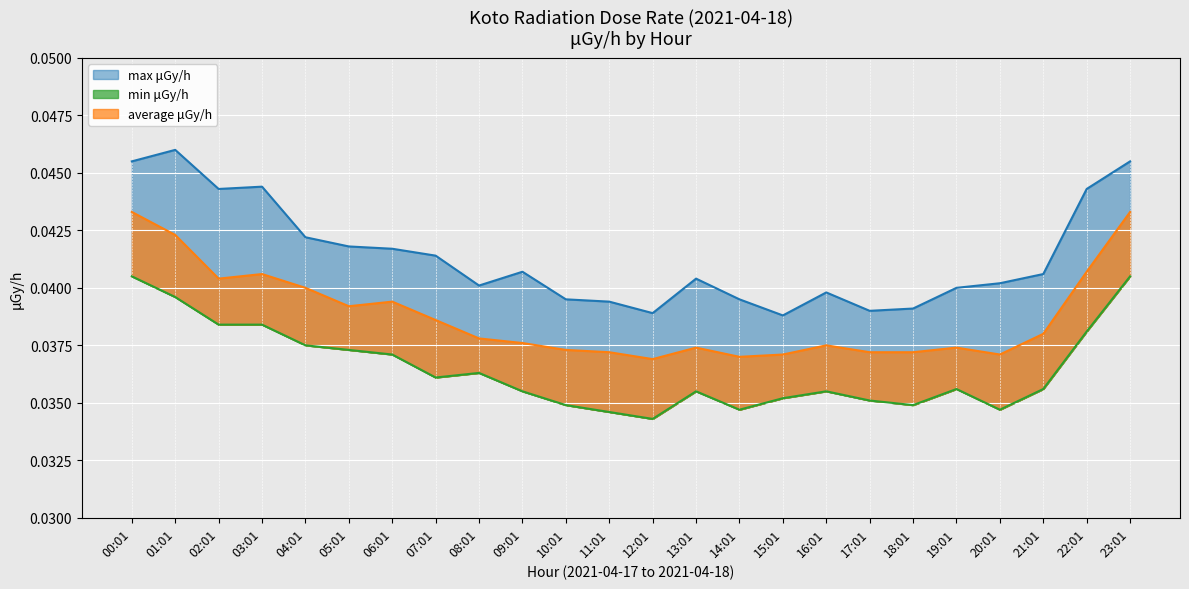

True or false: min μGy/h has a value of 0.0 at 16:01.

False